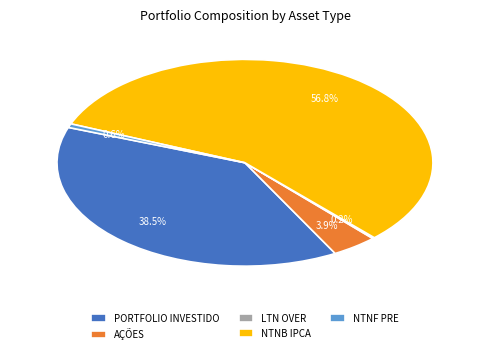

The NTNF PRE slice represents 1% of the pie. True or false?

True